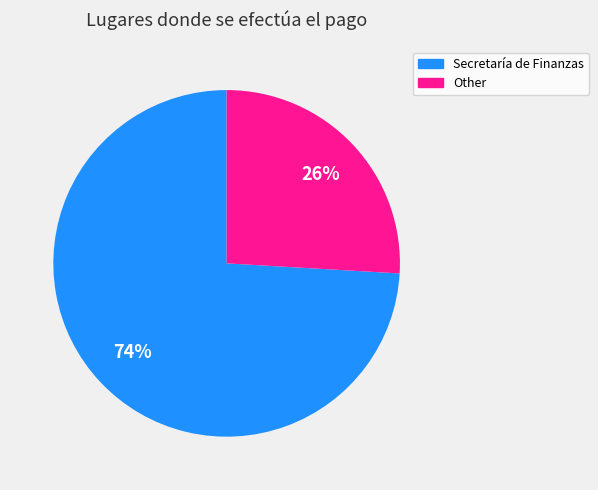

To the nearest percent, what is the combined percentage of Other and Secretaría de Finanzas?

100%